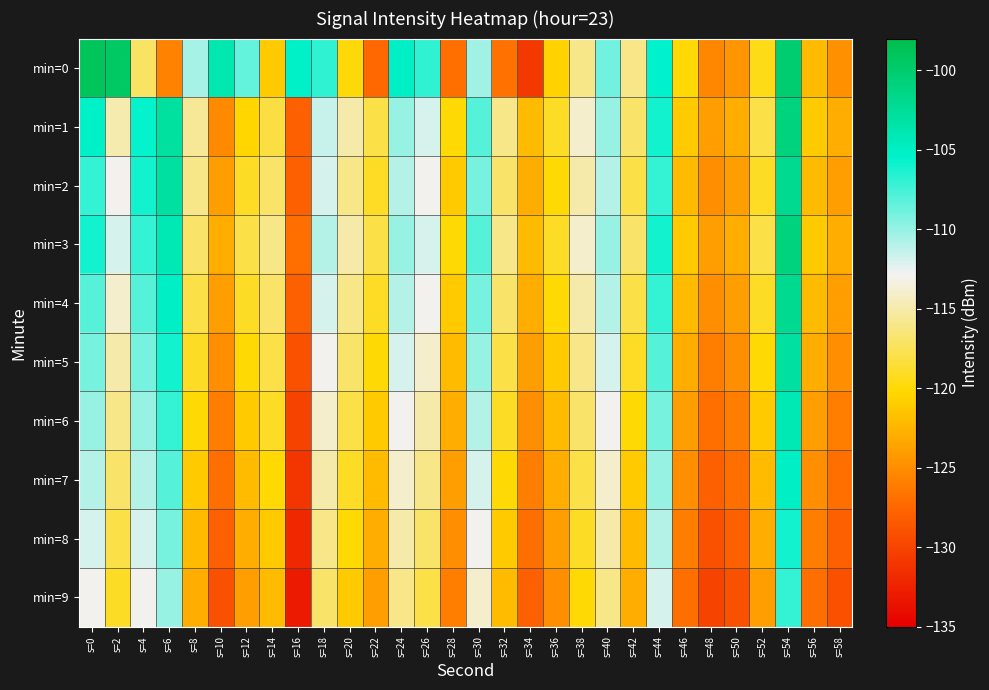

At which category is the sum across all series the highest?

s=54